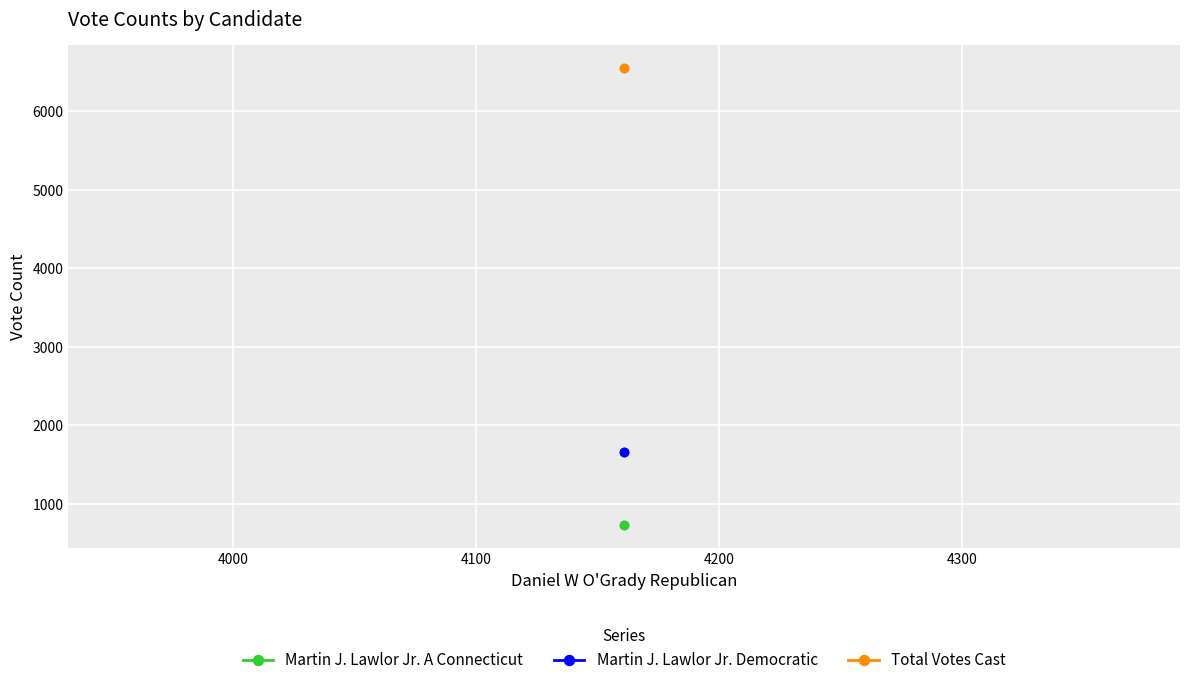

The value of Martin J. Lawlor Jr. Democratic at 3900 is 754. True or false?

False